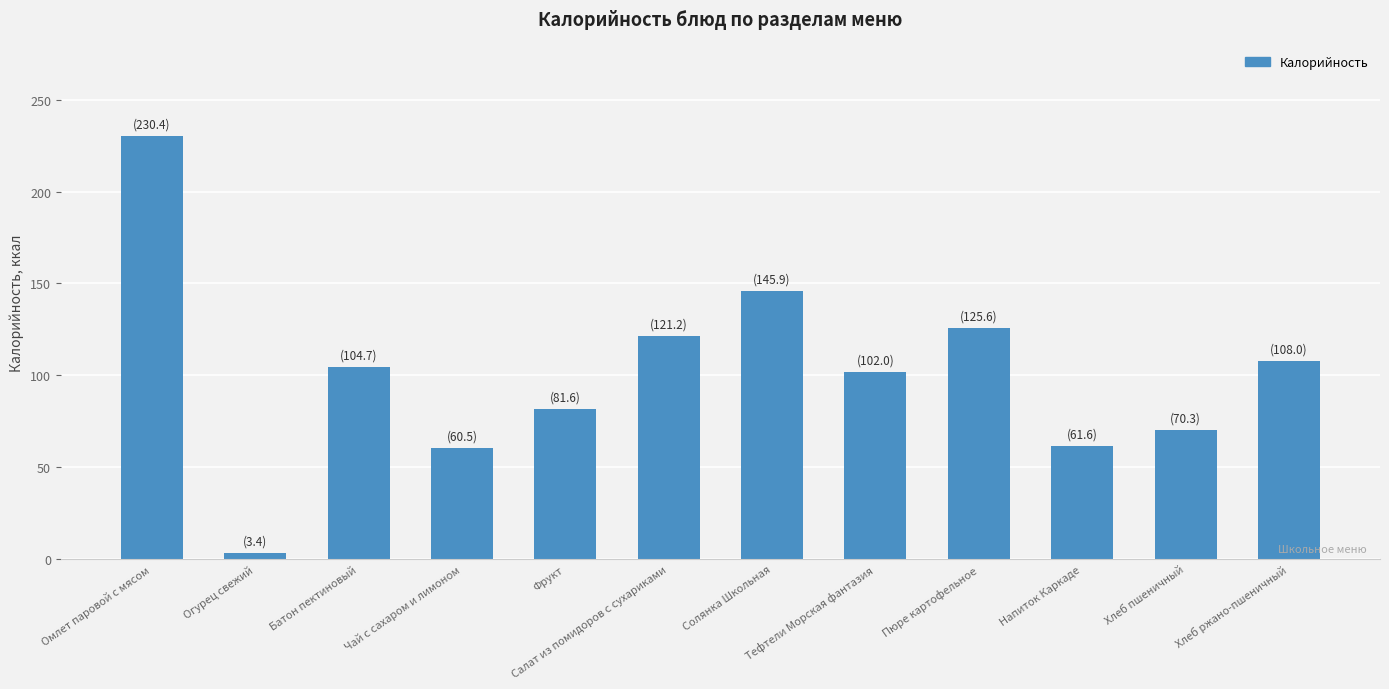

What is the sum of all values?

1215.2